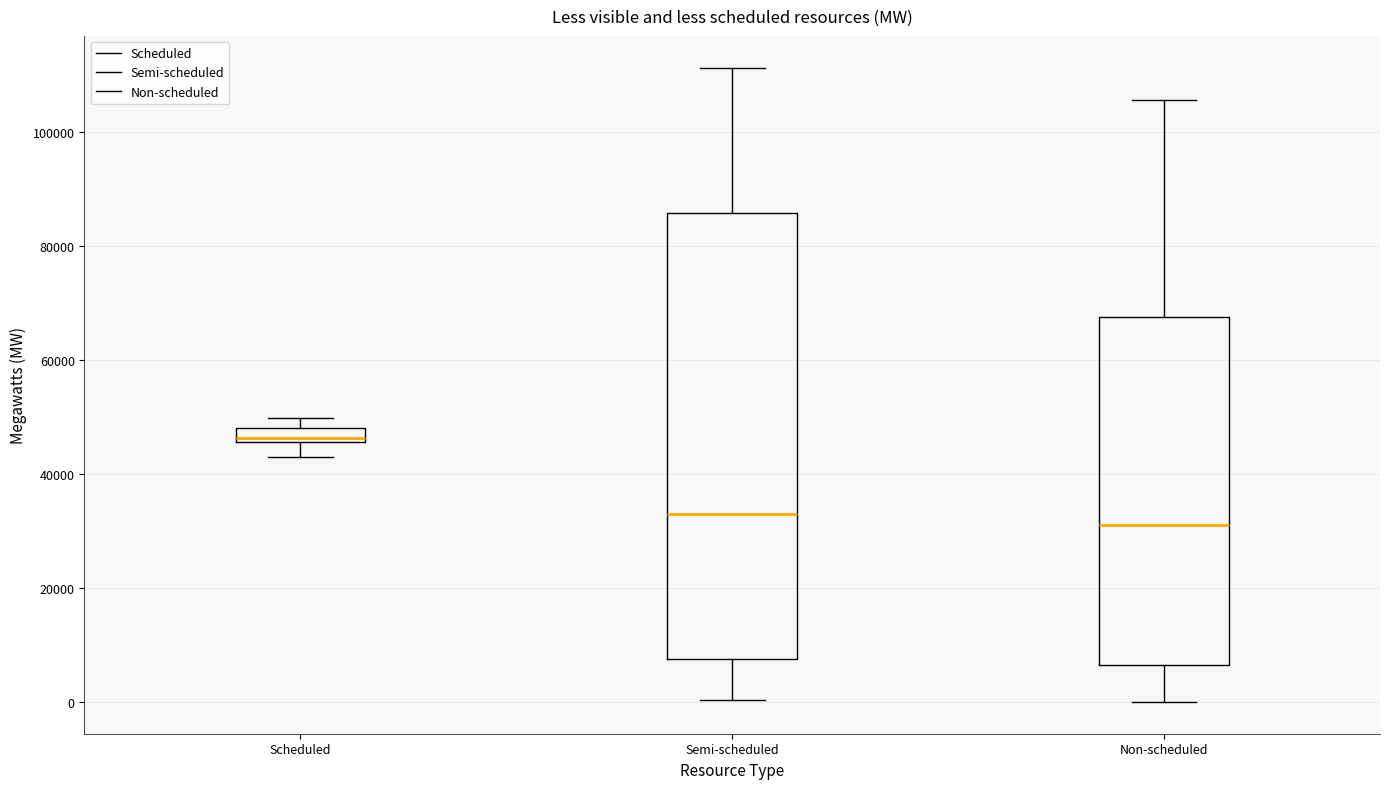

Which box has the lowest median line?

Non-scheduled